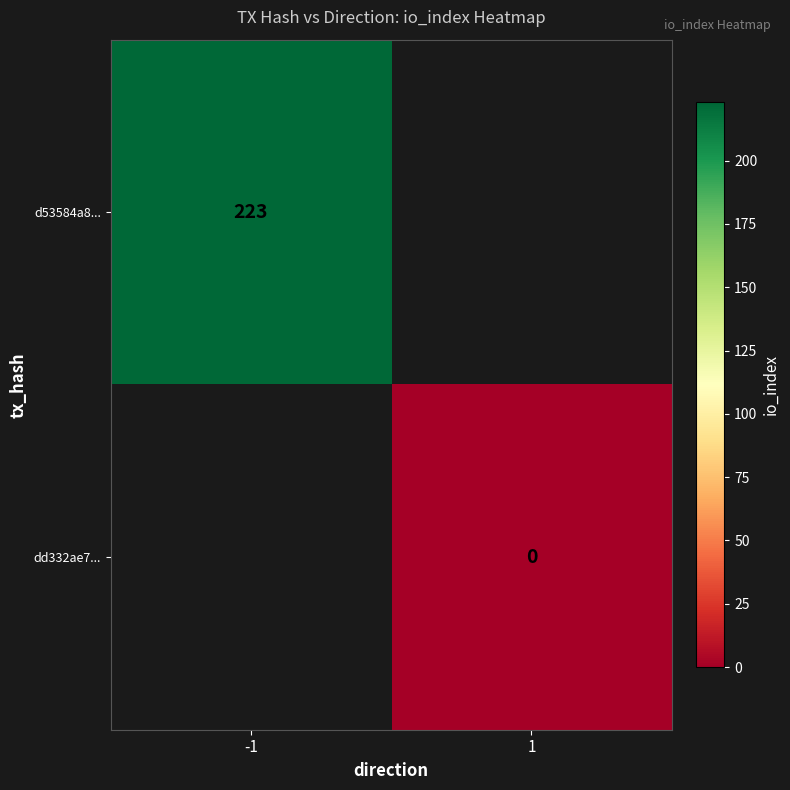

What is the highest value of the d53584a8... series?

223.0